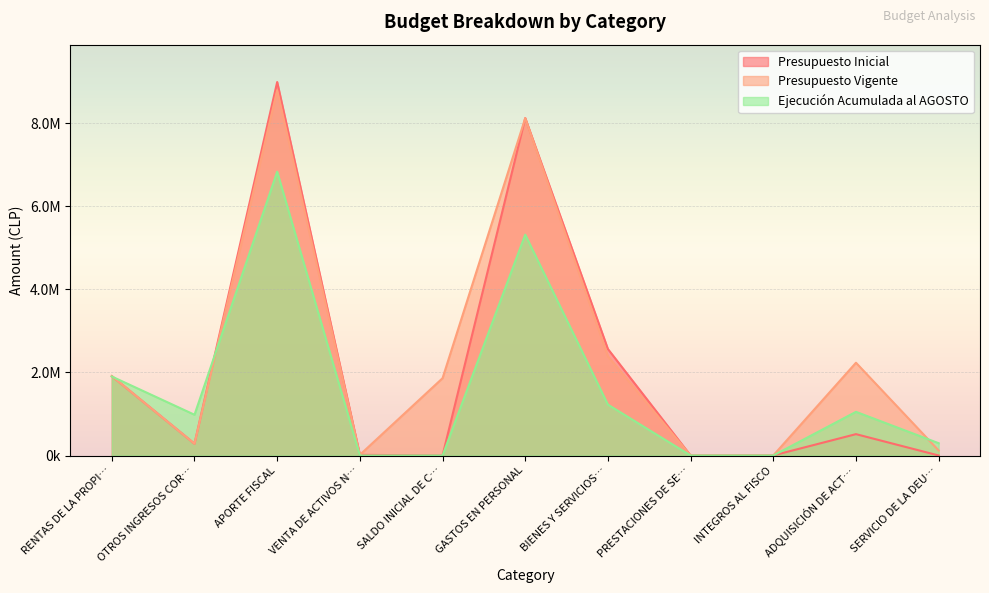

Count the number of categories in the chart.

11